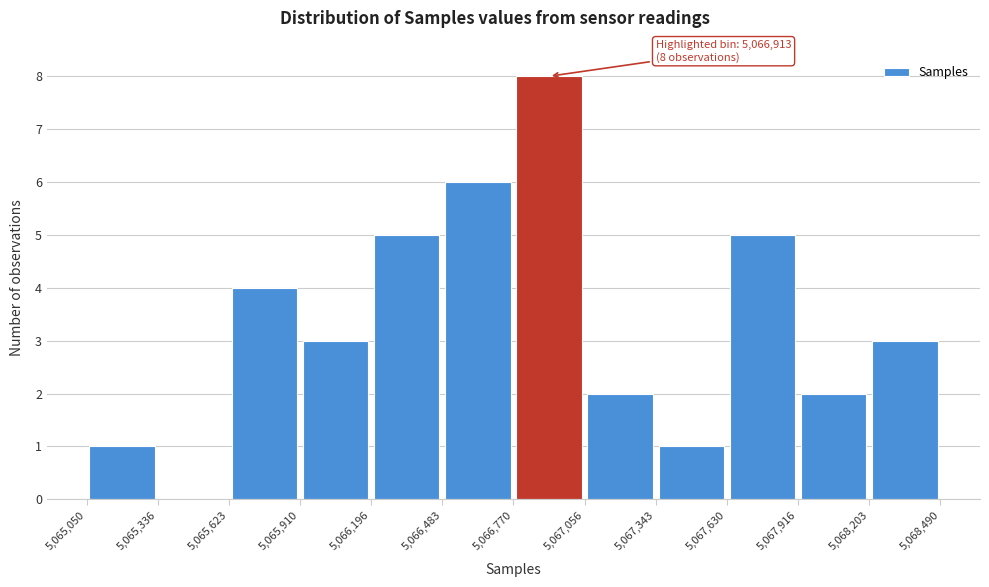

Over which range of the x-axis is the bar tallest?

5,066,770 to 5,067,056